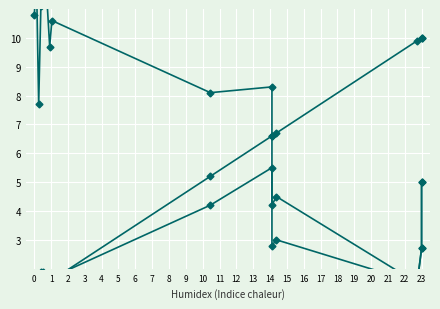

What is the spread (max minus min) of values at 4?

9.8